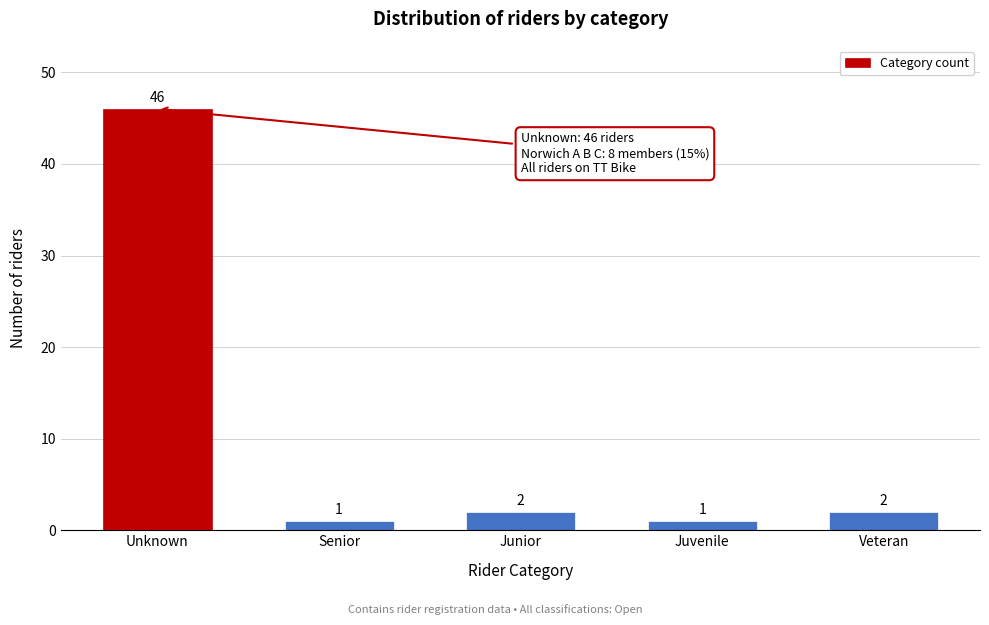

Reading left to right, transcribe all the data shown in this chart.

46	1	2	1	2